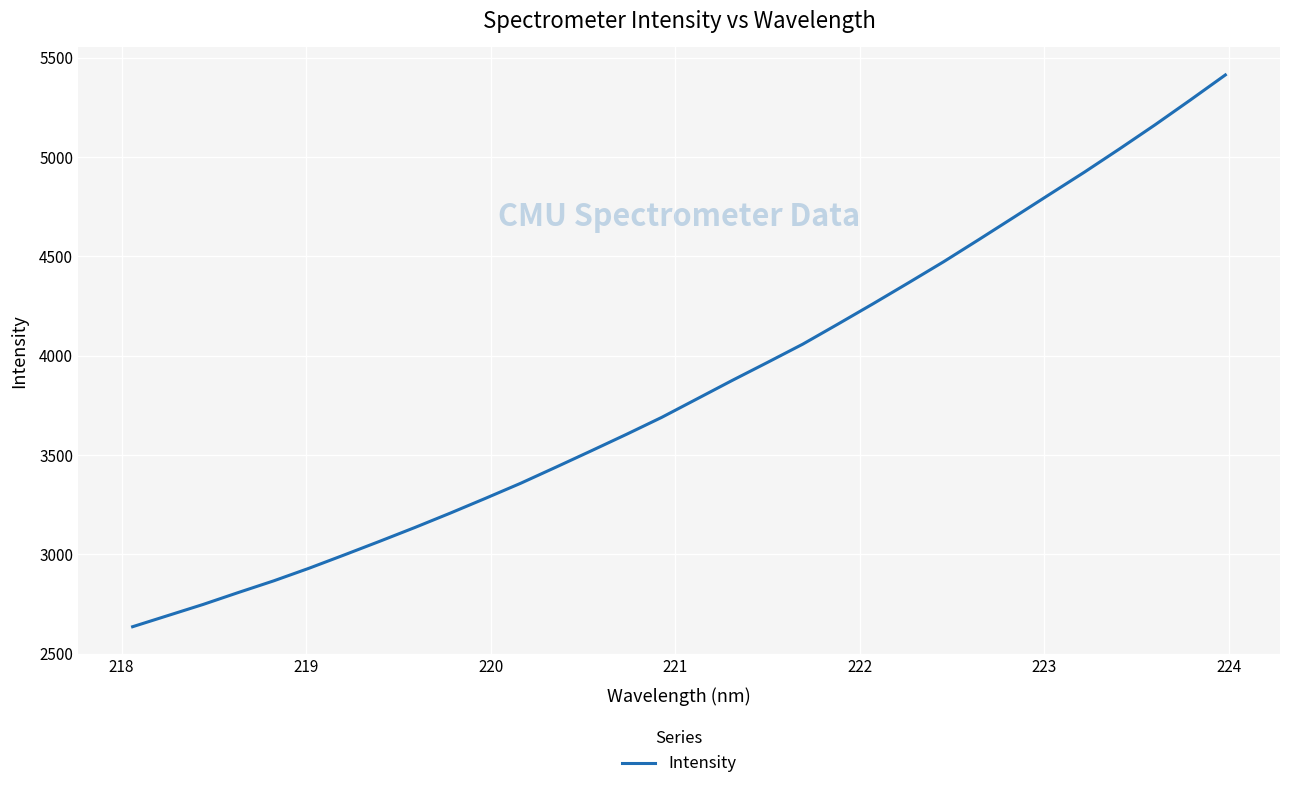

How many lines are shown in the chart?

1